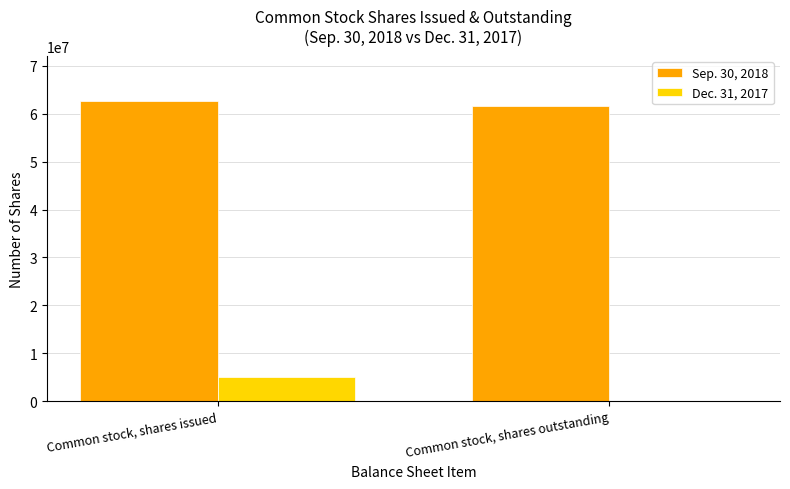

Reading left to right, extract all data points from this chart.

Sep. 30, 2018: 62691000	61533000
Dec. 31, 2017: 5000000	0